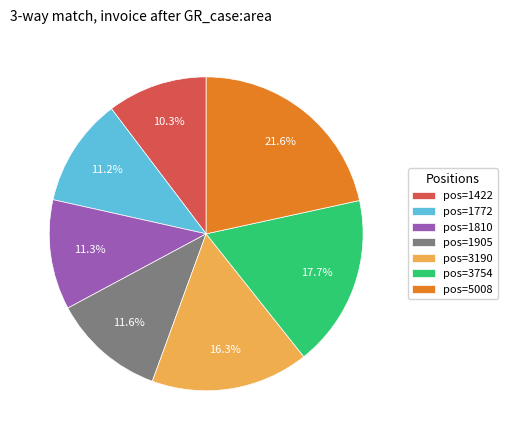

Do pos=3754 and pos=5008 together represent more than half of the pie?

No